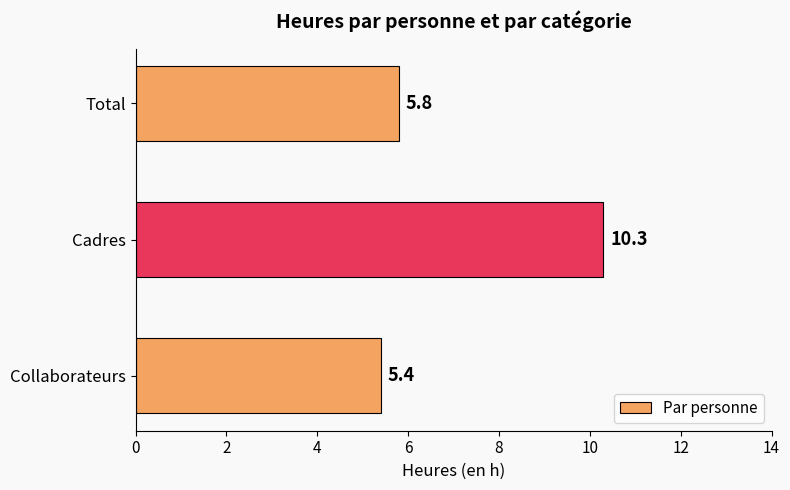

At which category does the chart reach its peak across all series?

Cadres